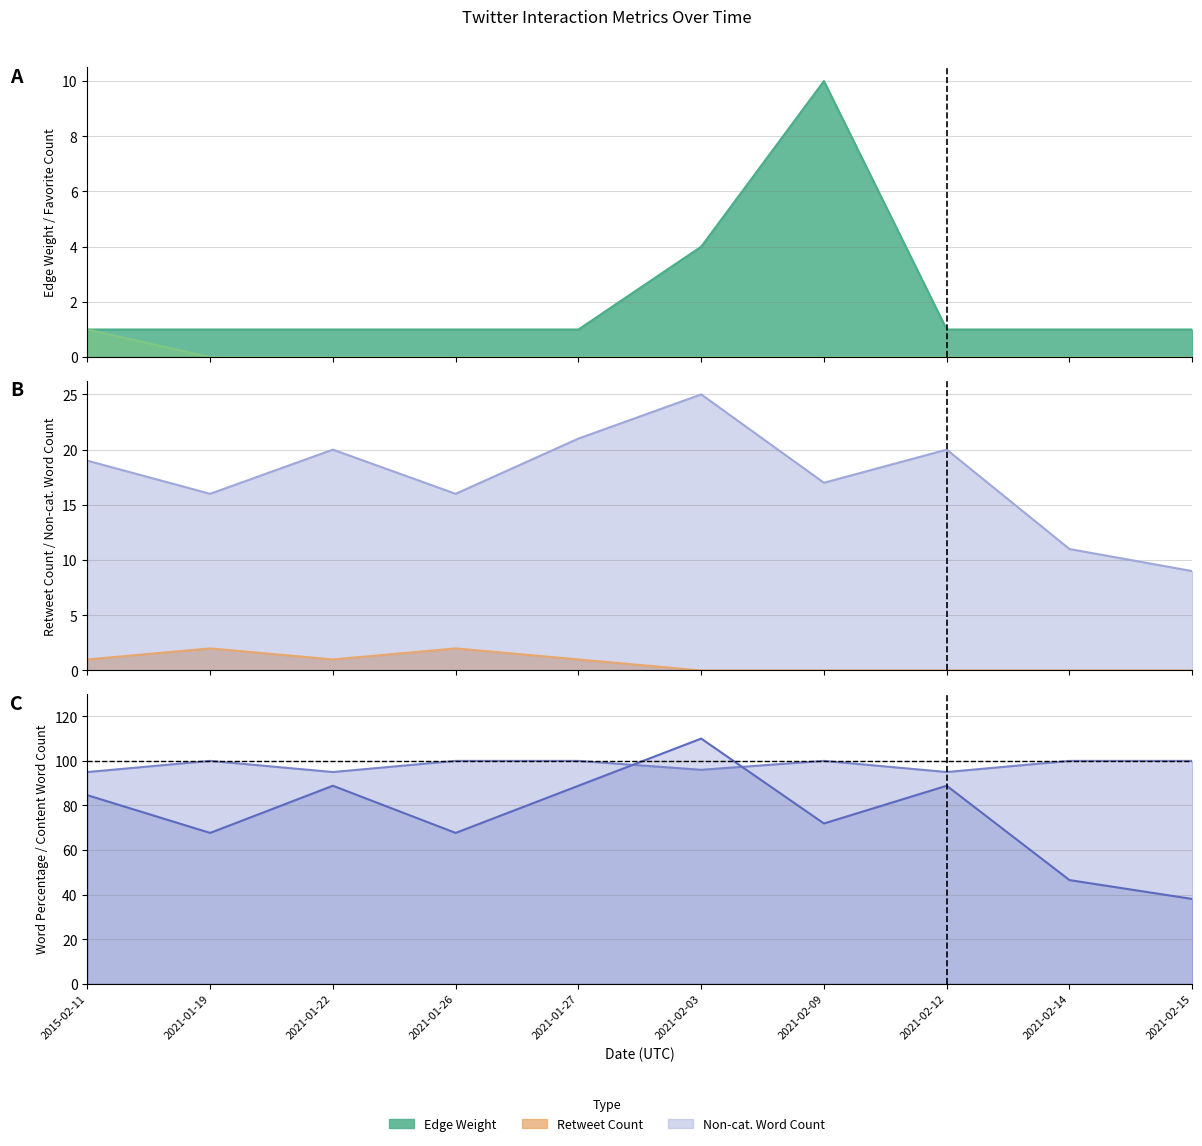

What is the maximum value shown in the chart?

110.0